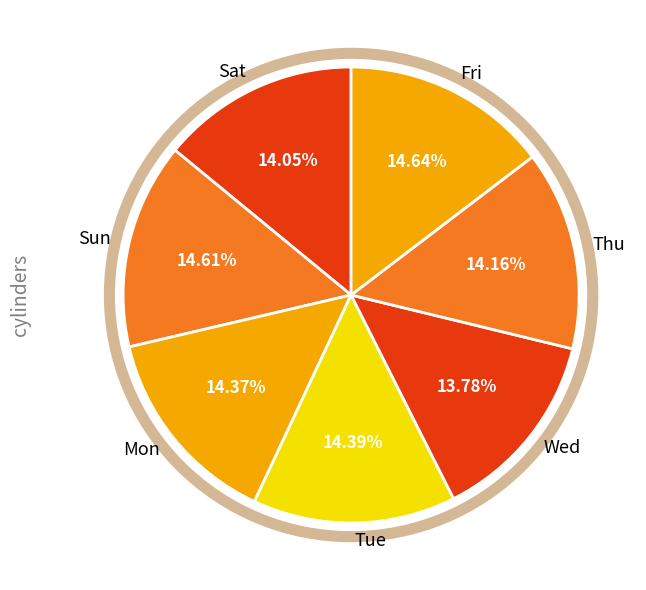

Count the number of slices in the pie.

7